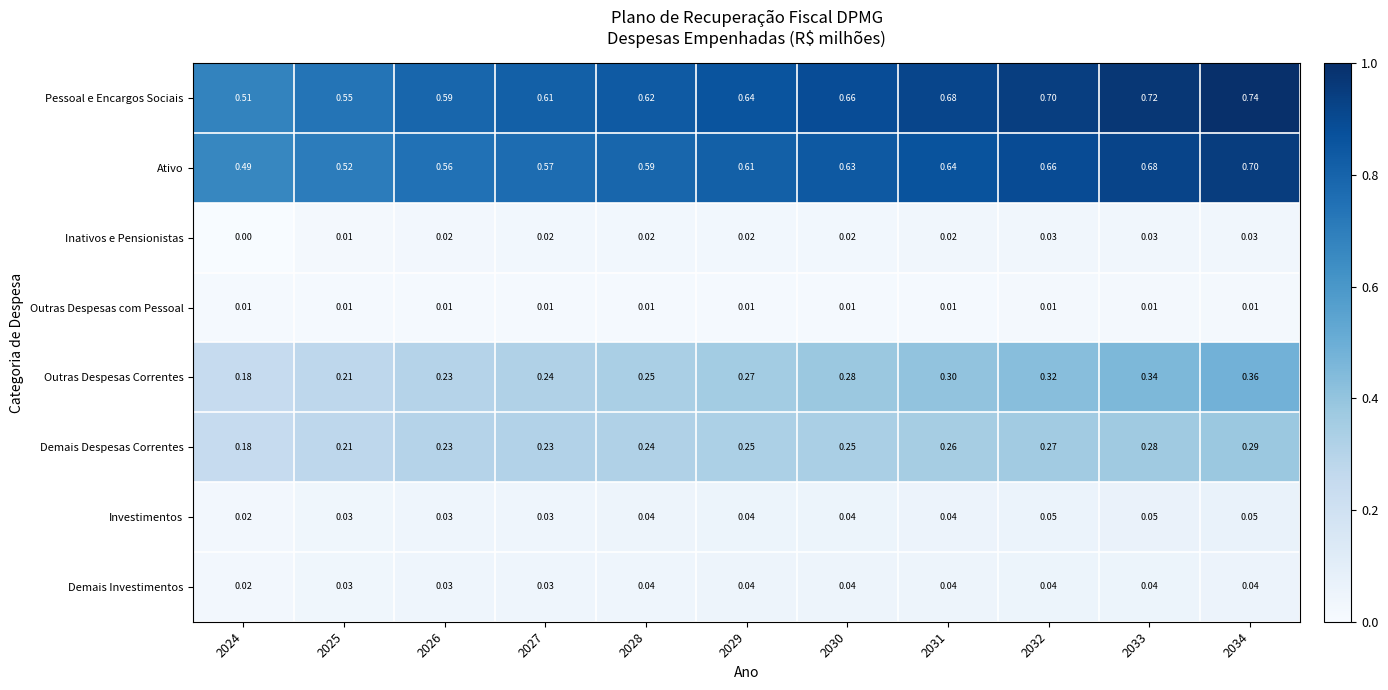

Which series changed the most between 2029 and 2034?

Pessoal e Encargos Sociais